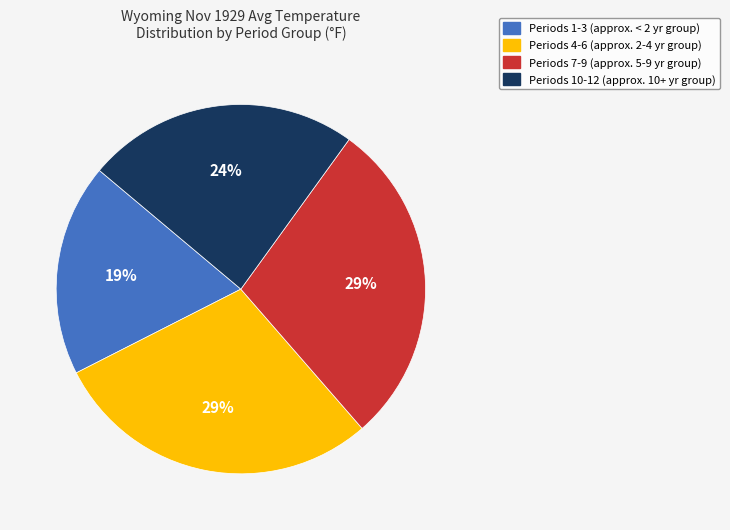

To the nearest percent, what is the average slice percentage?

25%